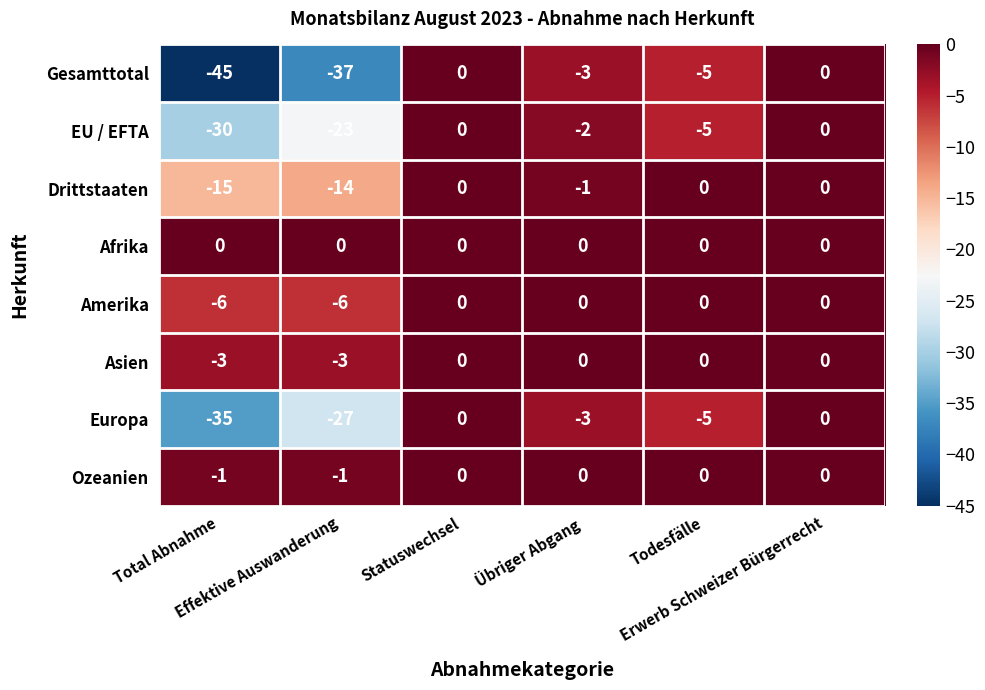

At Effektive Auswanderung, list the series in order from smallest to largest.

Gesamttotal, Europa, EU / EFTA, Drittstaaten, Amerika, Asien, Ozeanien, Afrika